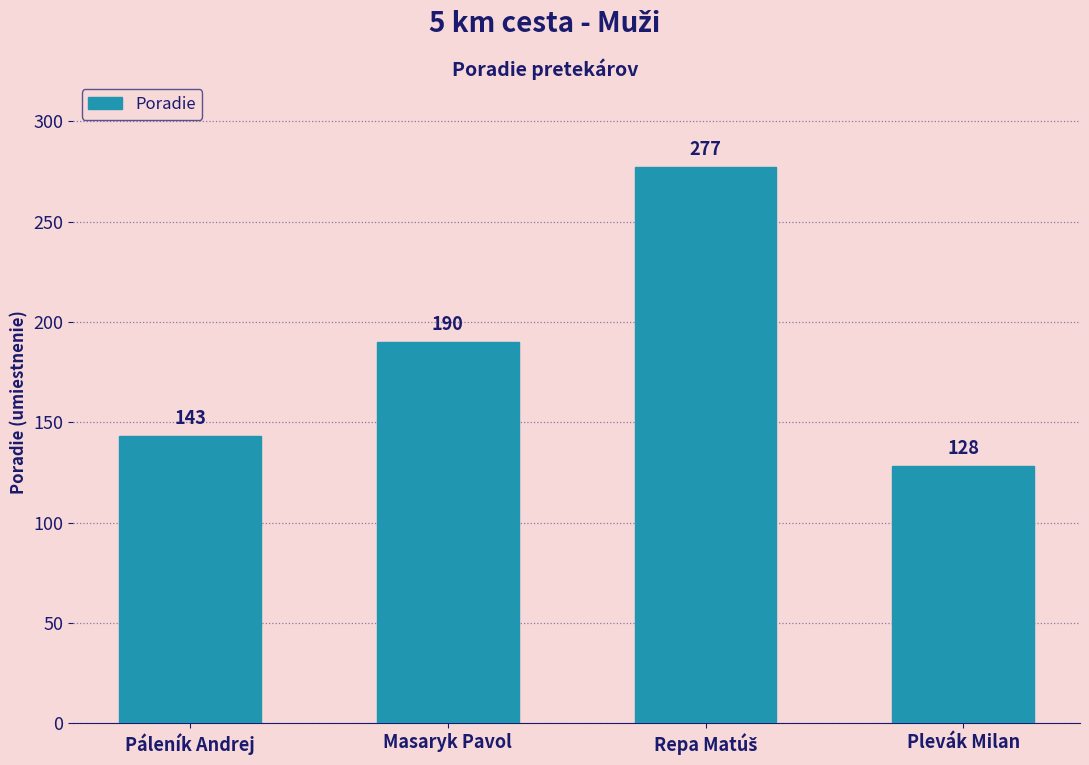

True or false: the data shows 143 at Páleník Andrej.

True